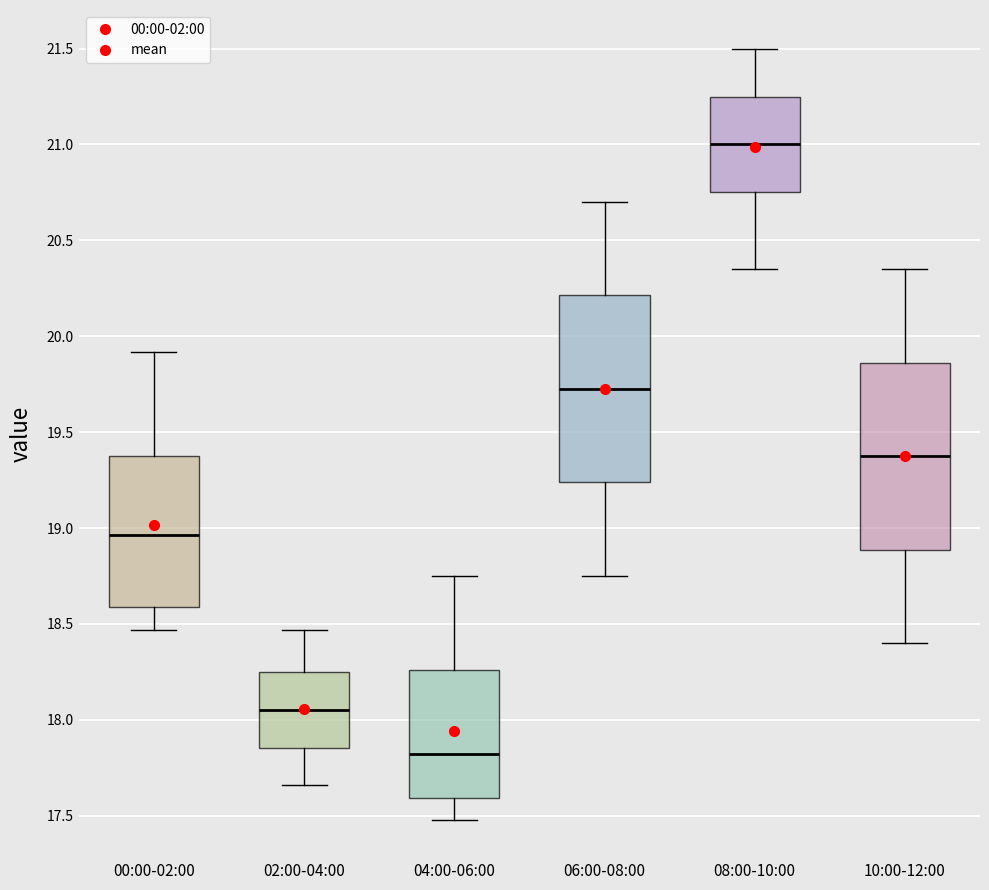

Reading left to right, transcribe this box plot: for each box, give where its median line is, the range the box spans, and where its two whiskers end, as read against the y-axis. The values are not printed on the chart, so give them approximately, as read against the axis.

00:00-02:00: median 18.95, box 18.60 to 19.40, whiskers 18.45 to 19.90
02:00-04:00: median 18.05, box 17.85 to 18.25, whiskers 17.65 to 18.45
04:00-06:00: median 17.80, box 17.60 to 18.25, whiskers 17.50 to 18.75
06:00-08:00: median 19.75, box 19.25 to 20.20, whiskers 18.75 to 20.70
08:00-10:00: median 21.00, box 20.75 to 21.25, whiskers 20.35 to 21.50
10:00-12:00: median 19.40, box 18.90 to 19.85, whiskers 18.40 to 20.35